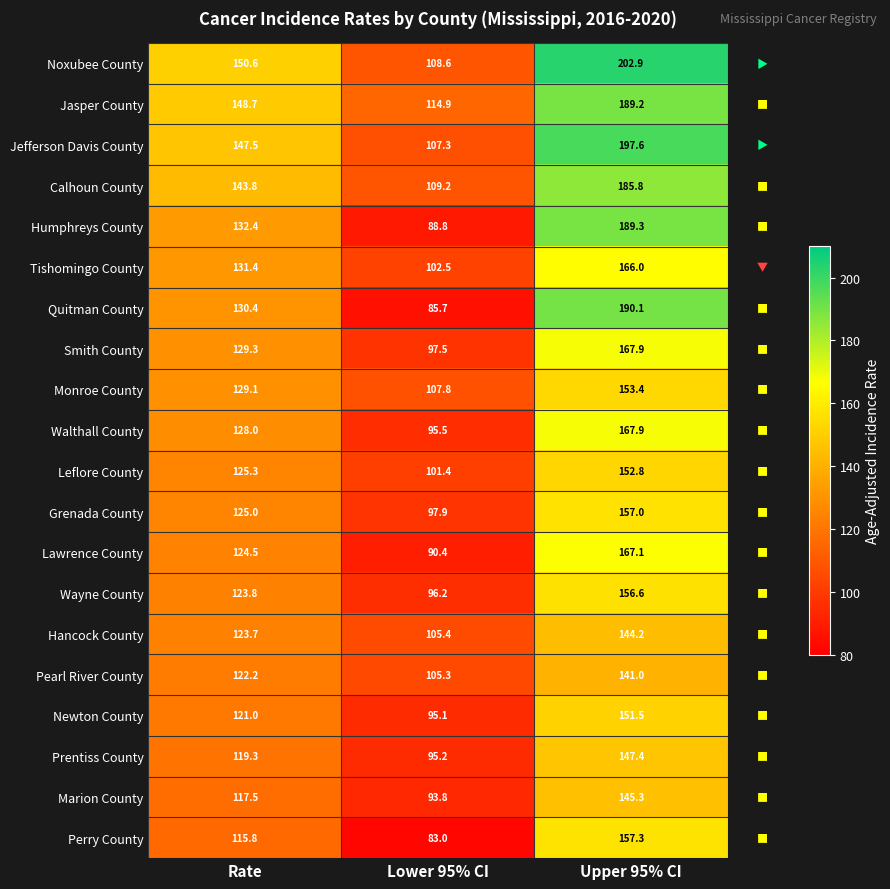

At which label is Monroe County closest to 130?

Rate